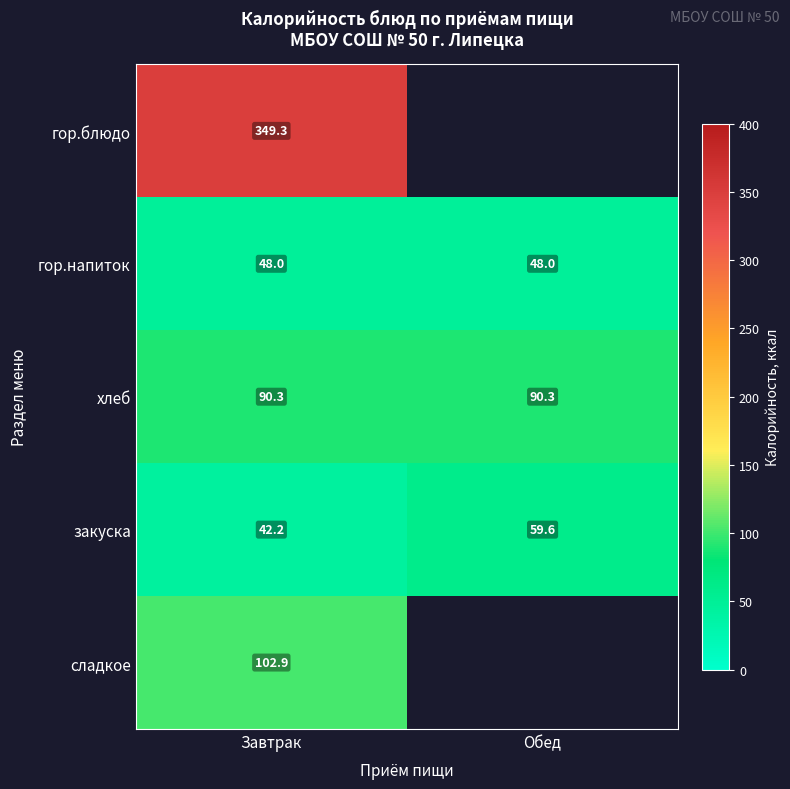

Is the value of закуска at Завтрак greater than the value of сладкое at Завтрак?

No